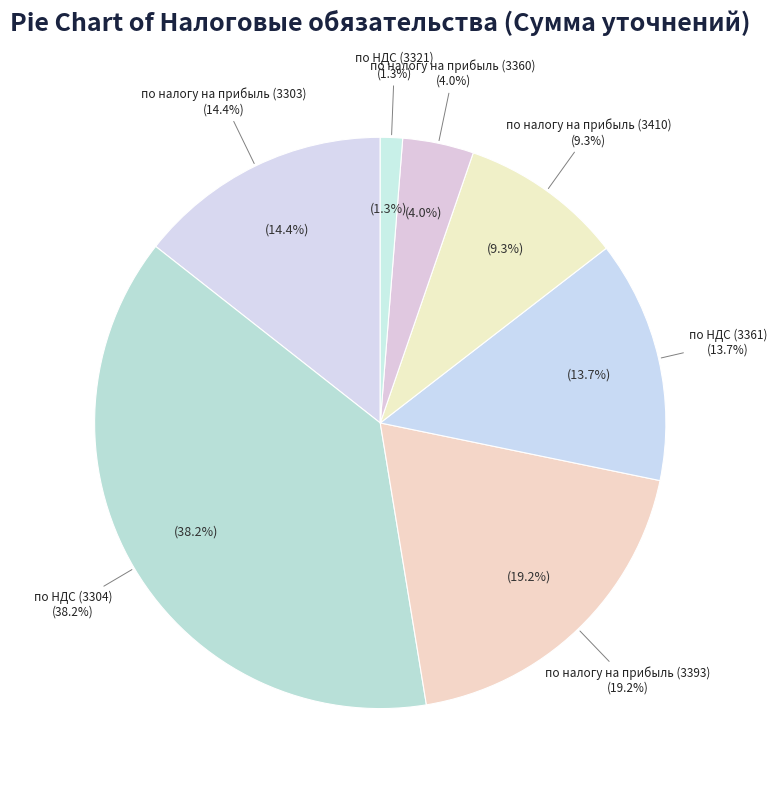

What percentage is NOT represented by по НДС (3361)?

86.3%